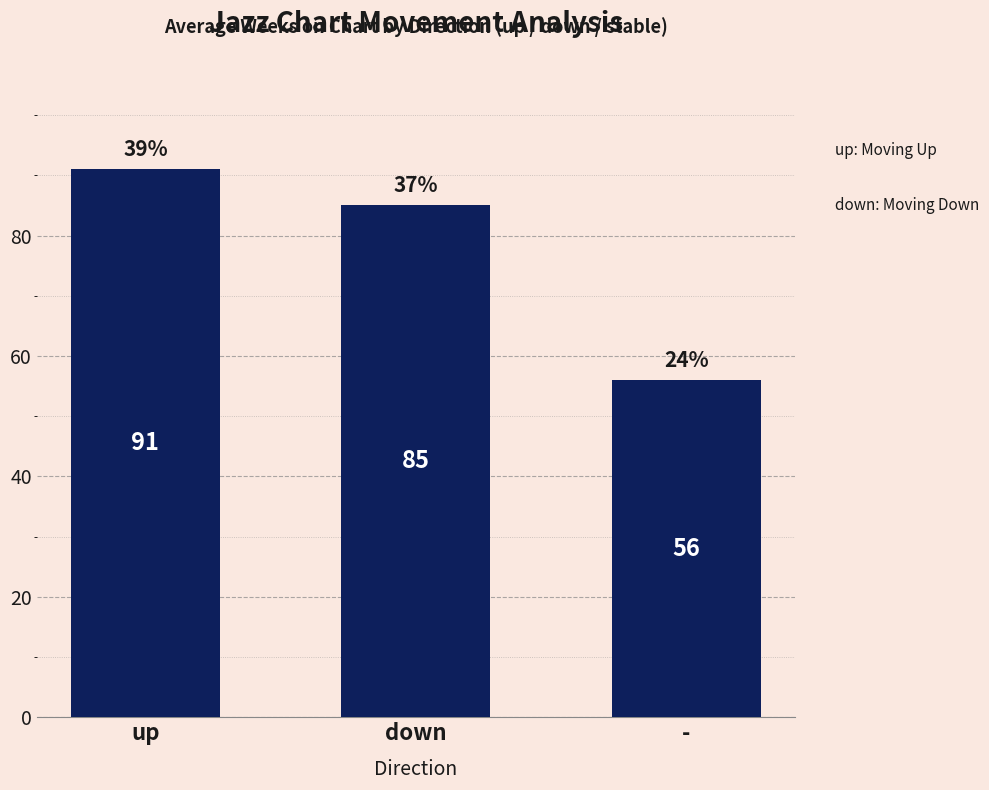

How many values are between 56 and 91?

3